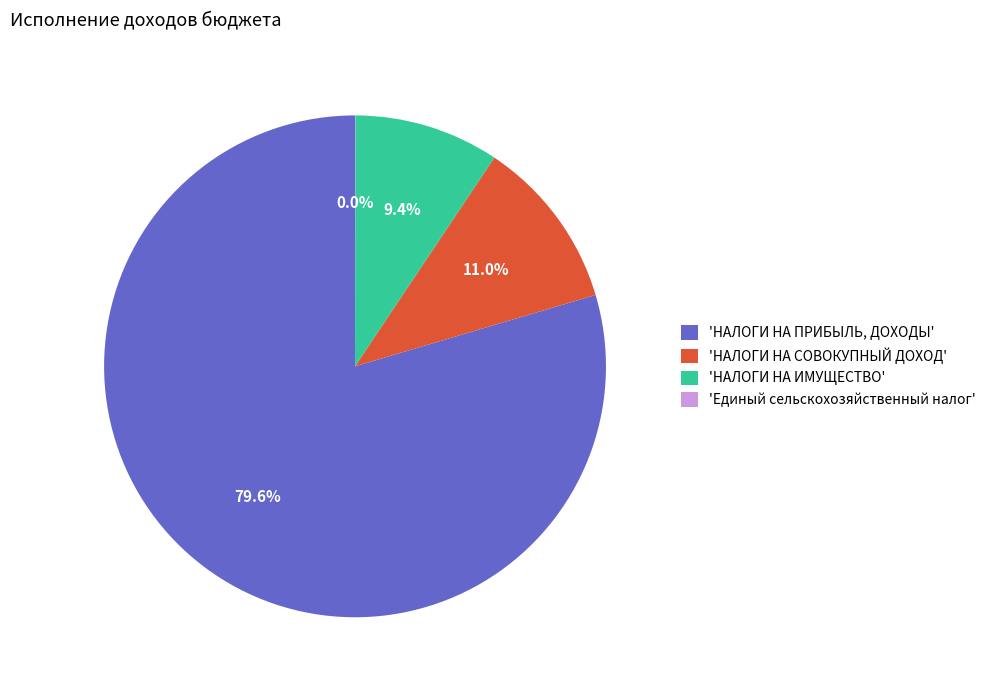

Combined, do 'НАЛОГИ НА ПРИБЫЛЬ, ДОХОДЫ' and 'НАЛОГИ НА СОВОКУПНЫЙ ДОХОД' account for over 50%?

Yes